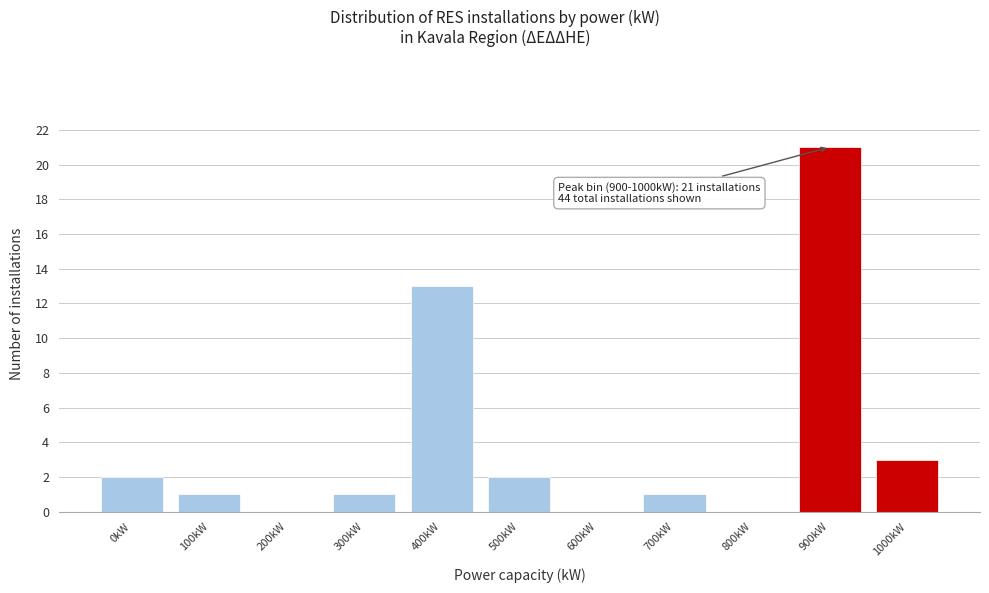

Reading right to left, what are all the values shown in this chart?

1000kW=3	900kW=21	800kW=0	700kW=1	600kW=0	500kW=2	400kW=13	300kW=1	200kW=0	100kW=1	0kW=2